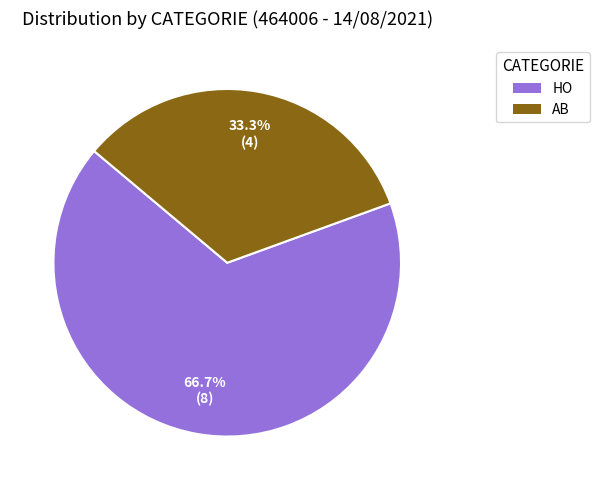

What percentage is NOT represented by AB?

66.7%